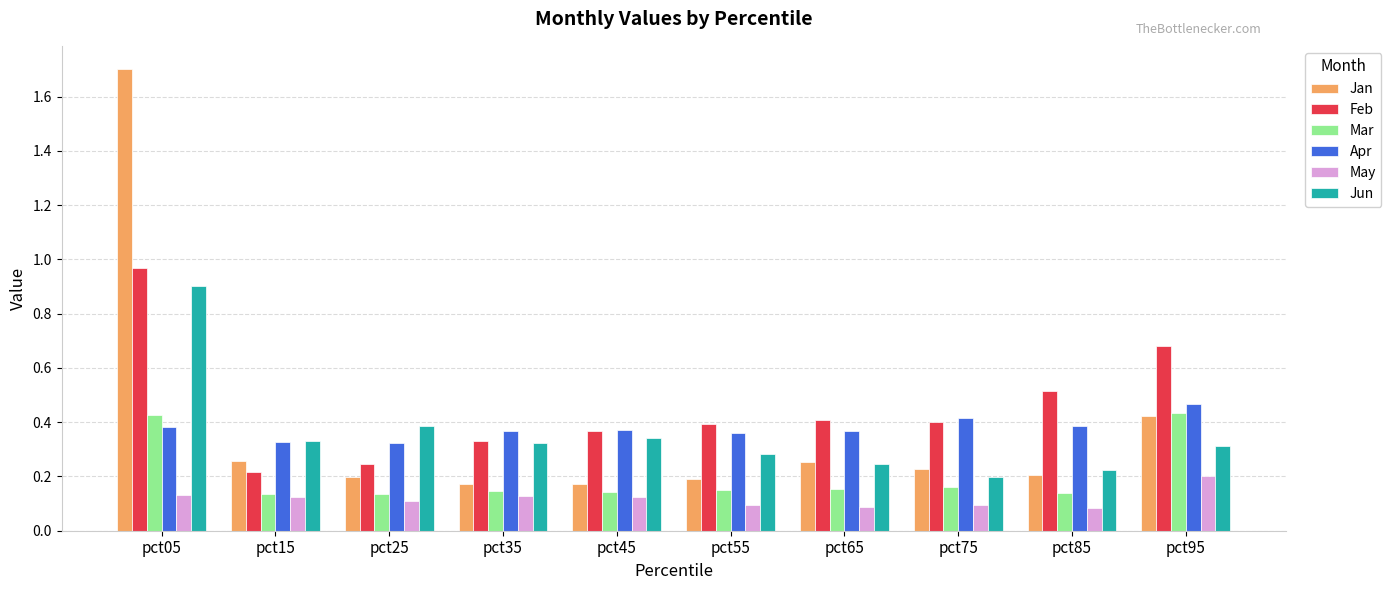

True or false: Mar has a value of 0.2 at pct35.

False